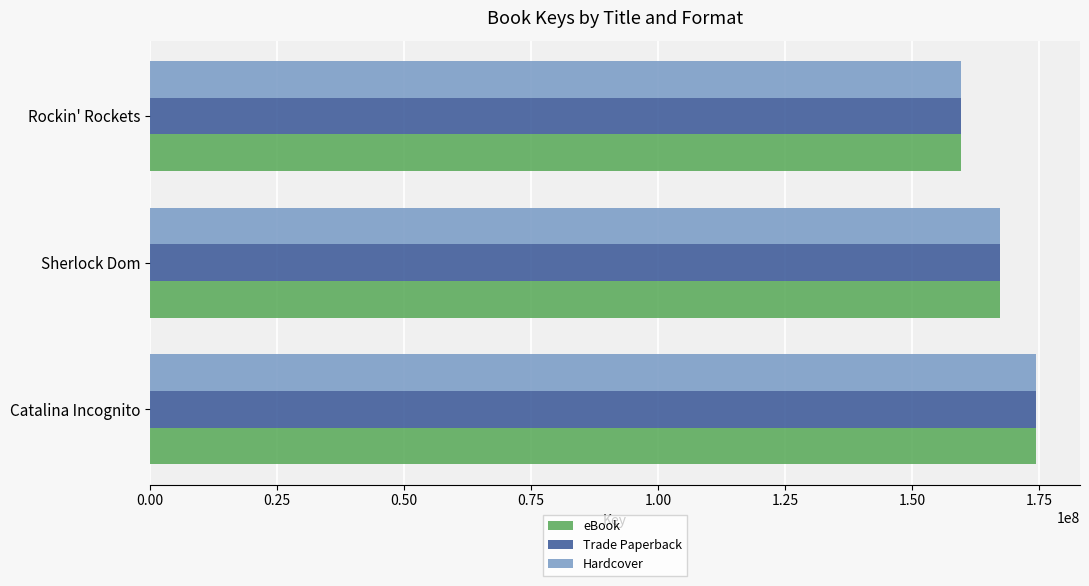

What is the difference between the maximum and second lowest values in the Hardcover series?

7119795